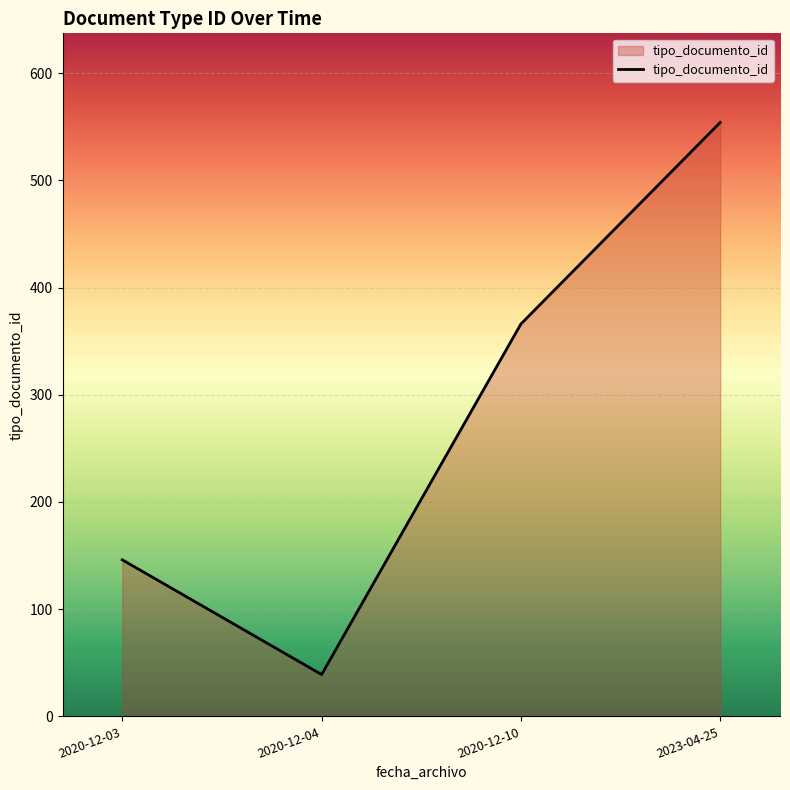

At which category does the data reach its first local valley?

2020-12-04